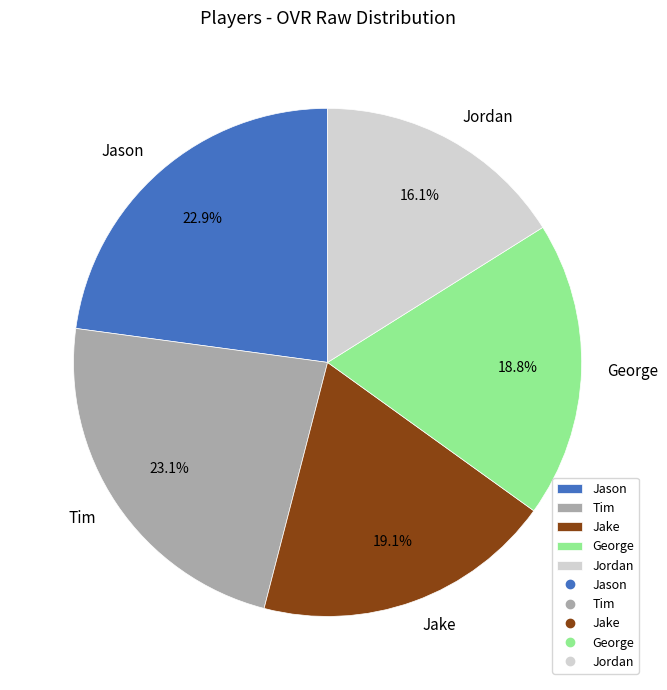

To the nearest percent, what portion does Jake represent?

19%